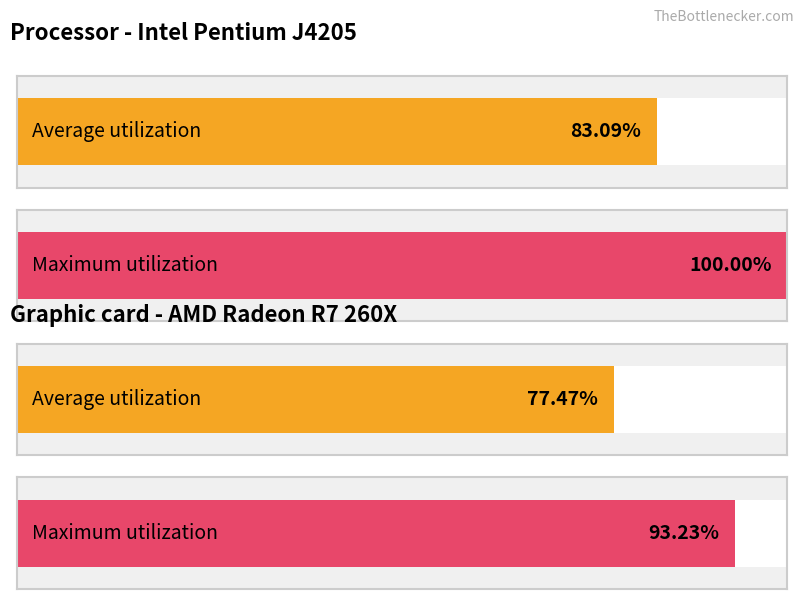

Are the bars grouped side by side (vs. stacked)?

Yes